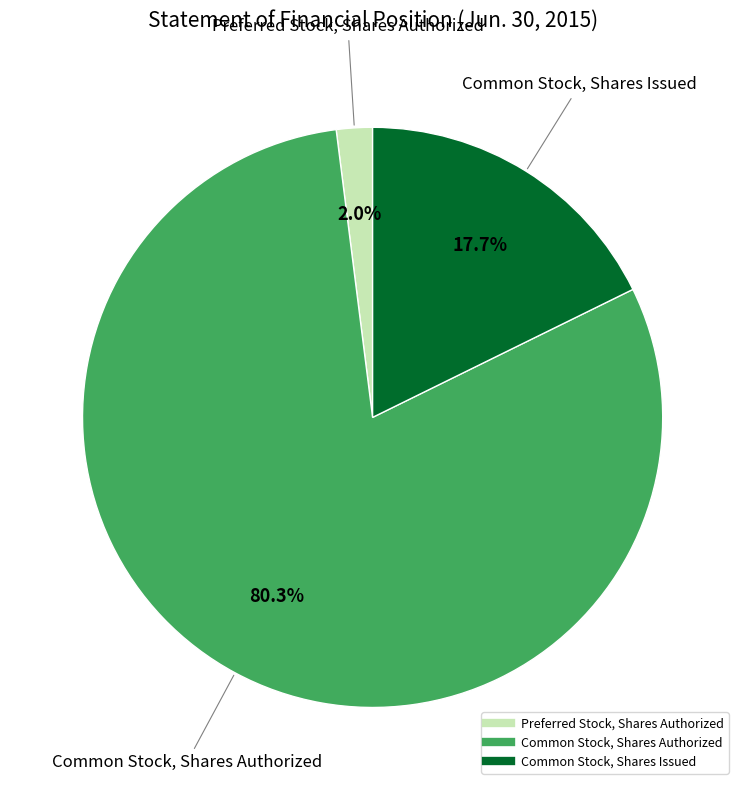

The Common Stock, Shares Authorized slice represents 80% of the pie. True or false?

True